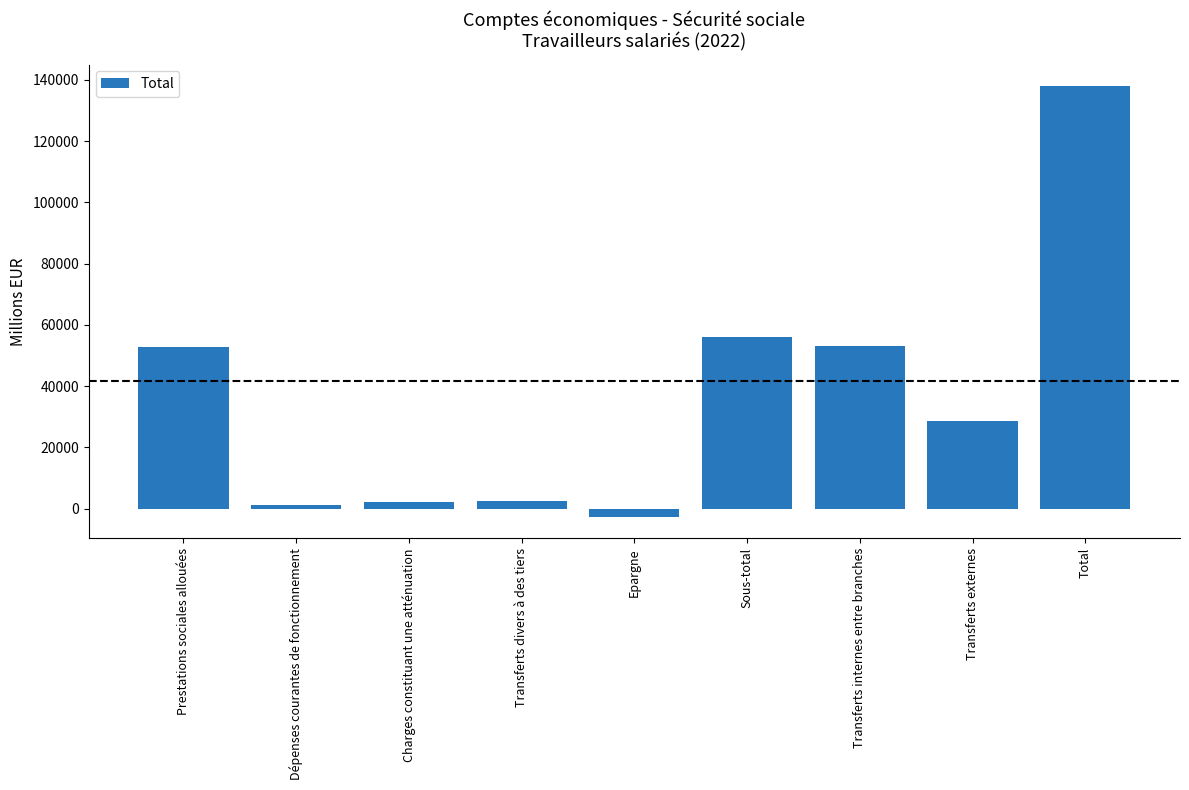

The chart shows a value of 81300.8 at Prestations sociales allouées. True or false?

False